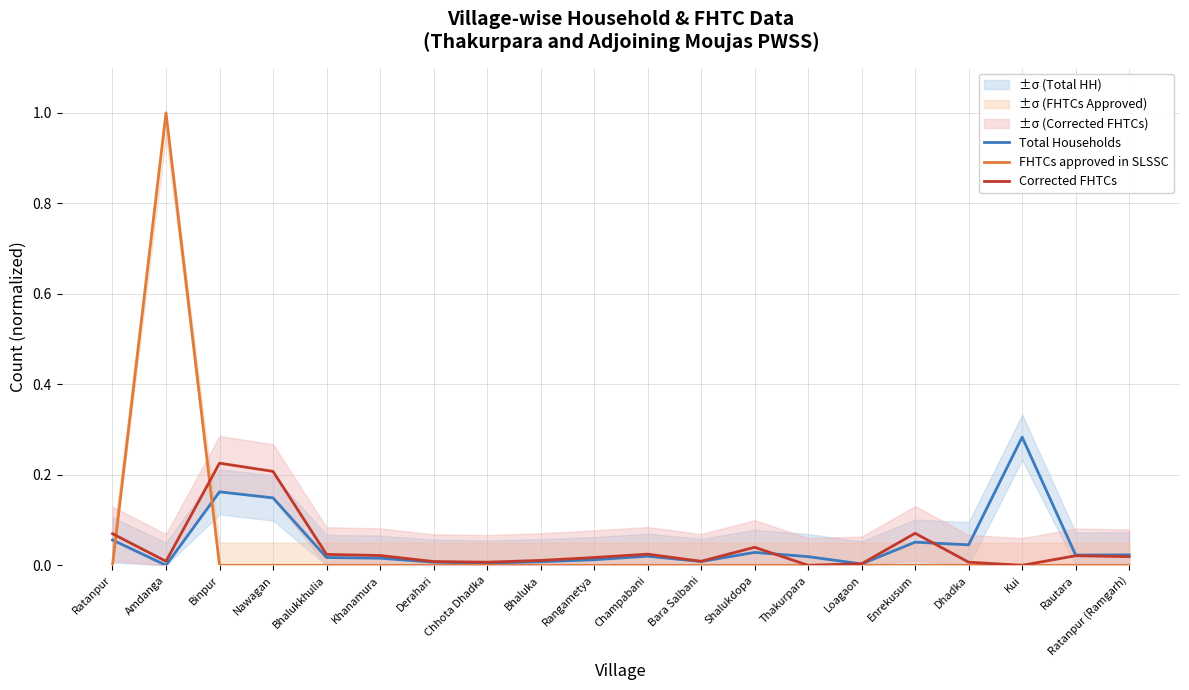

Is it true that FHTCs approved in SLSSC equals 0.0 at Dhadka?

True